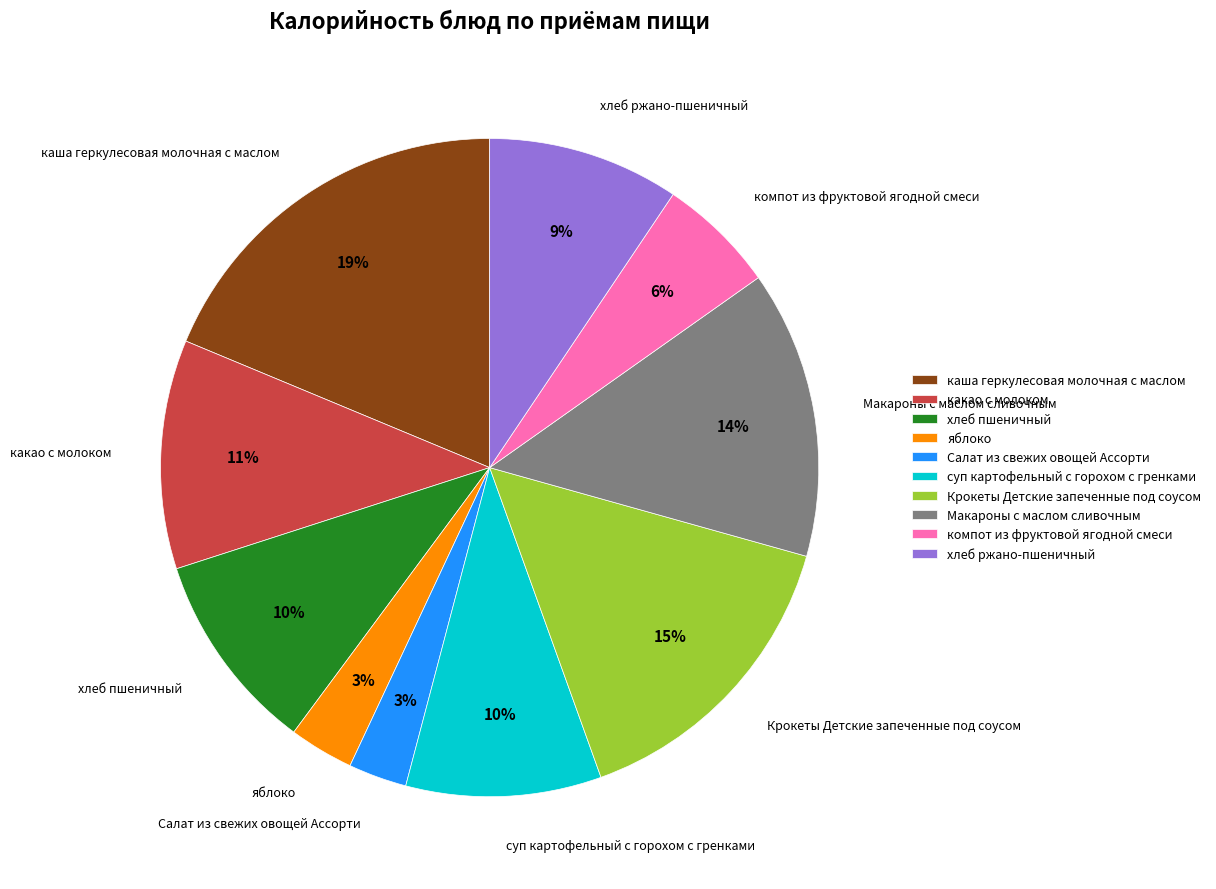

Count the number of slices in the pie.

10